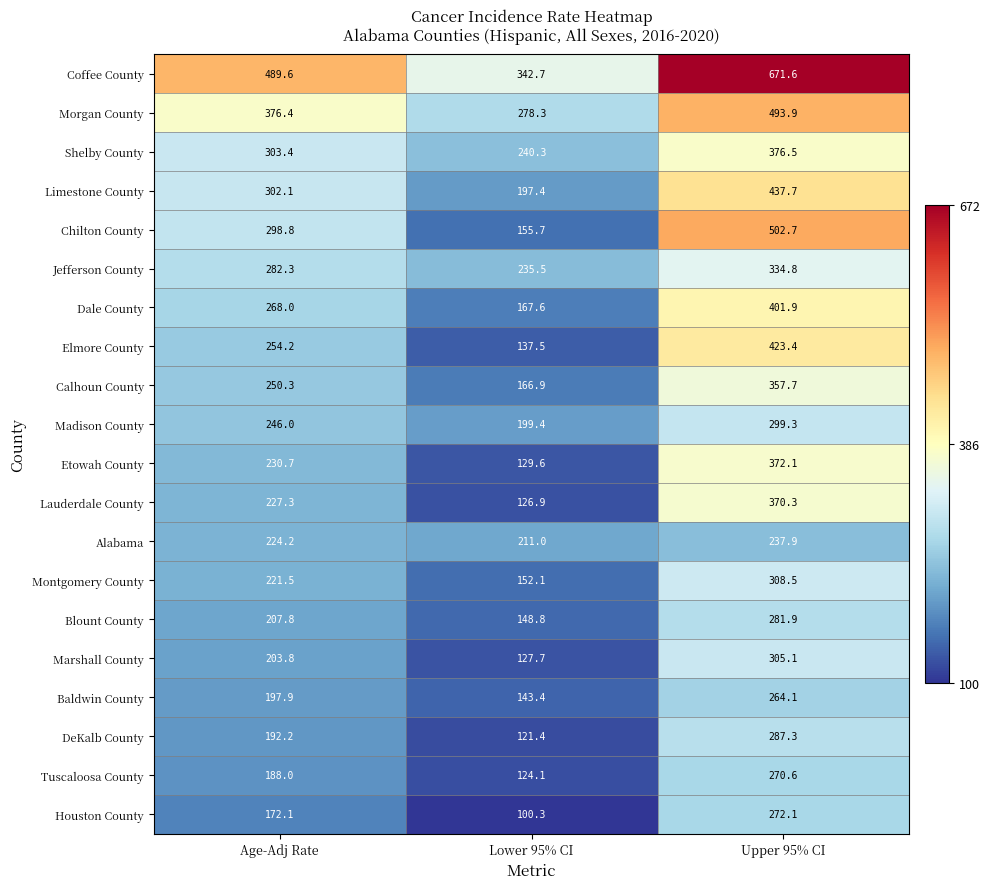

What is the sum of the Coffee County values at Age-Adj Rate and Lower 95% CI?

832.3